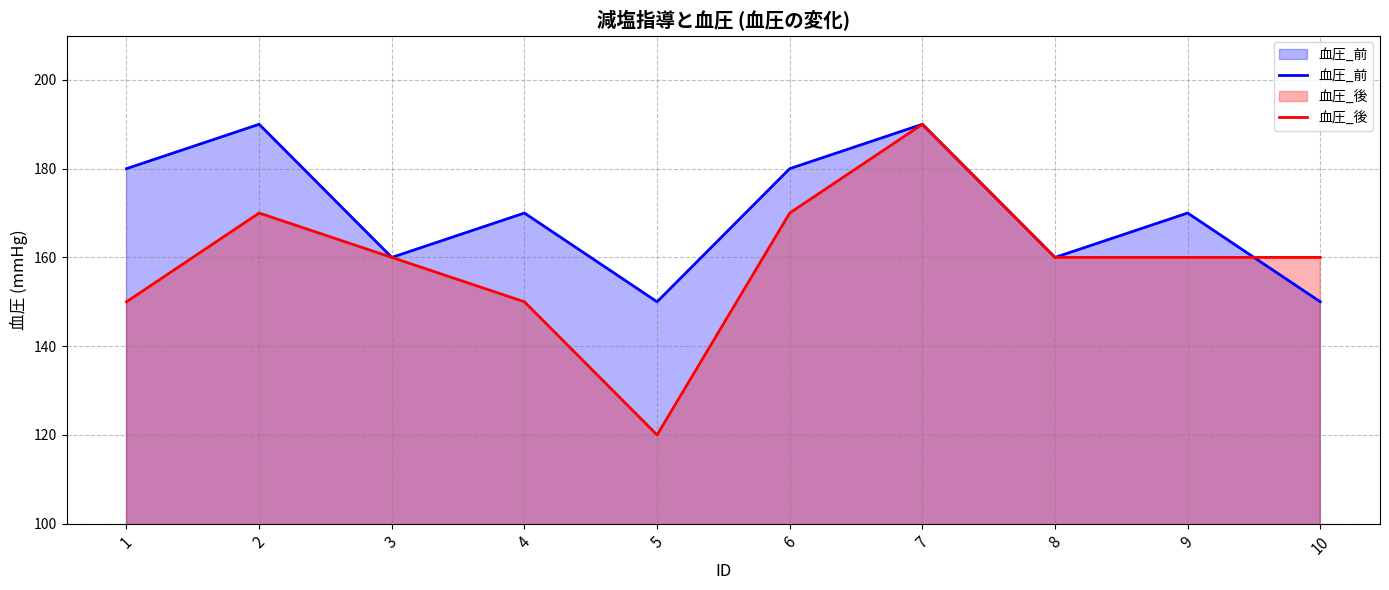

Rank the series by their maximum value, from lowest to highest.

血圧_前, 血圧_後